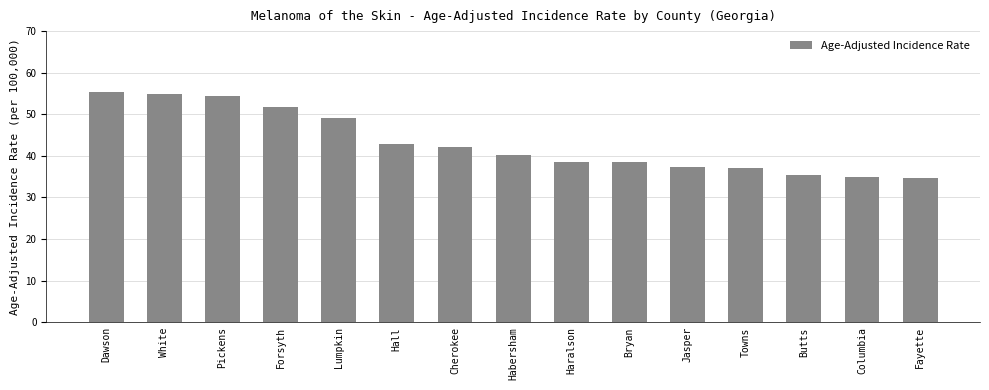

What is the greatest value displayed?

55.3